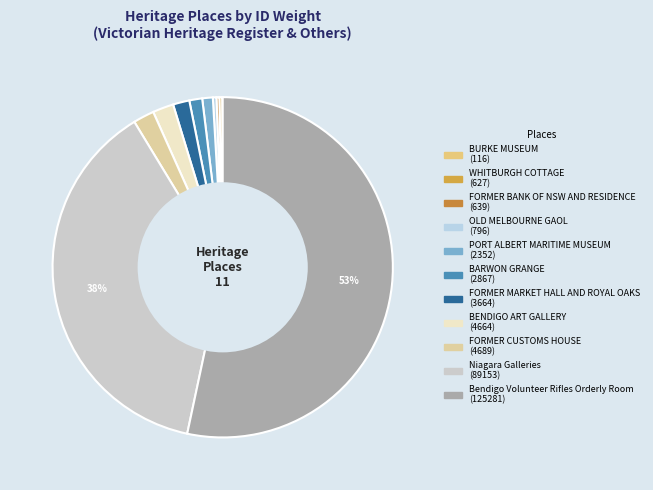

Which has a higher value, FORMER CUSTOMS HOUSE or Niagara Galleries?

Niagara Galleries